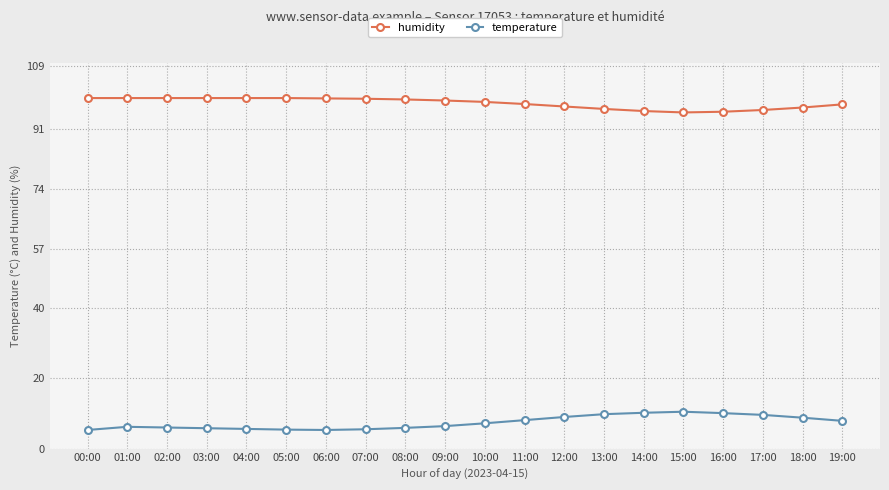

What is the value of the humidity point at the 13th from the left?

97.5